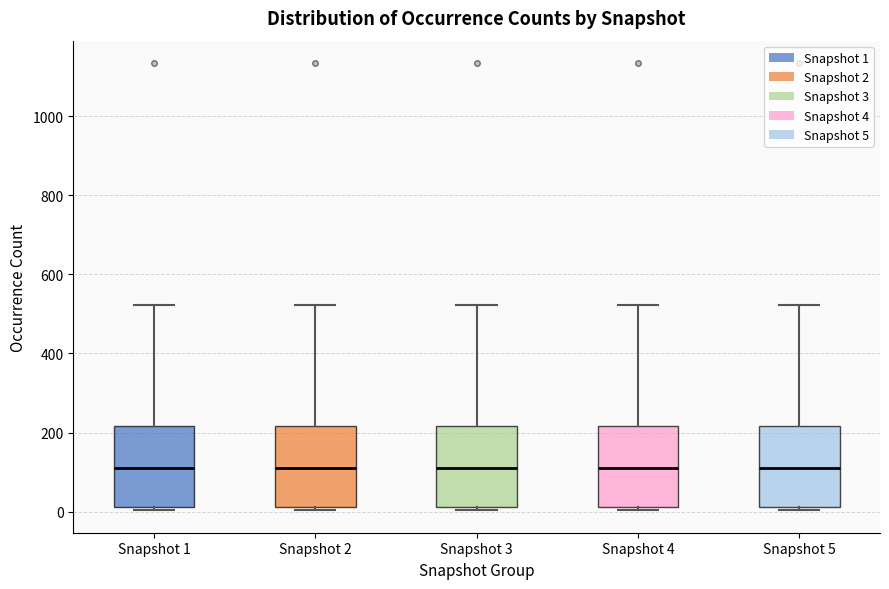

Where does the median line of the box for Snapshot 1 sit on the y-axis? The values are not printed on the chart, so give them approximately, as read against the axis.

120